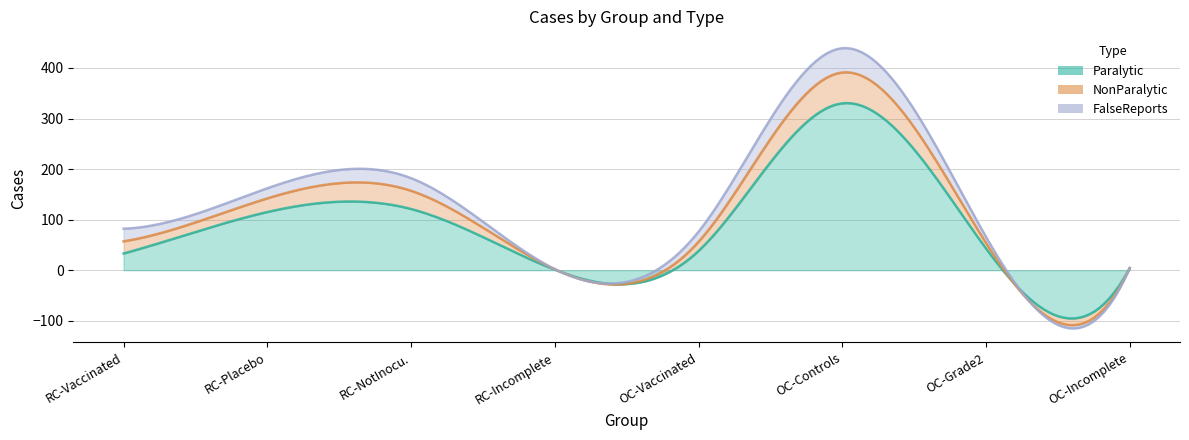

Does the chart have visible grid lines?

Yes